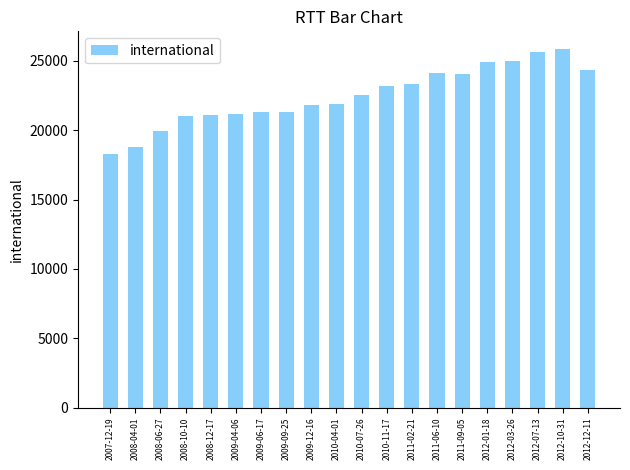

What is the greatest value displayed?

25837